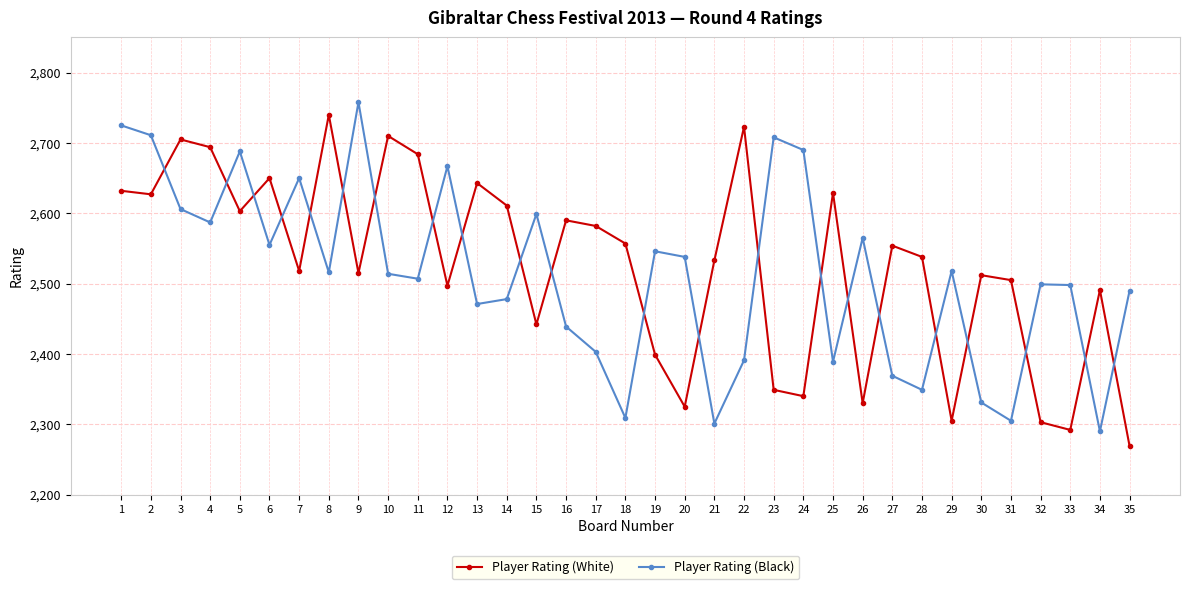

How many values in the Player Rating (Black) series are below 2514?

17